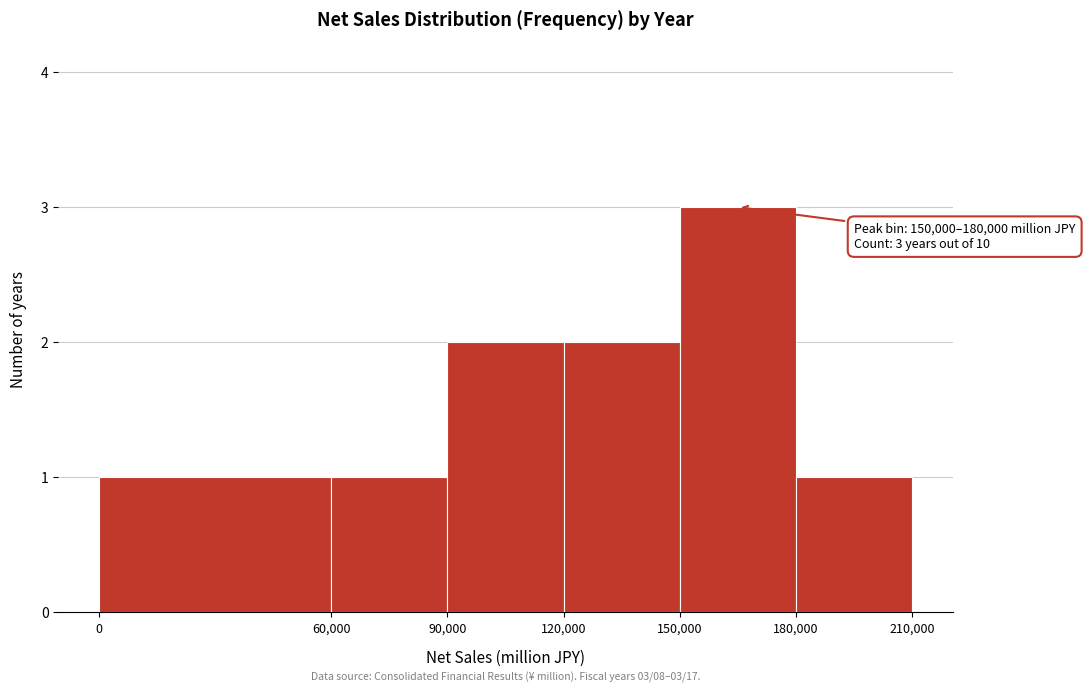

Which range on the x-axis has the tallest bar?

150,000 to 180,000